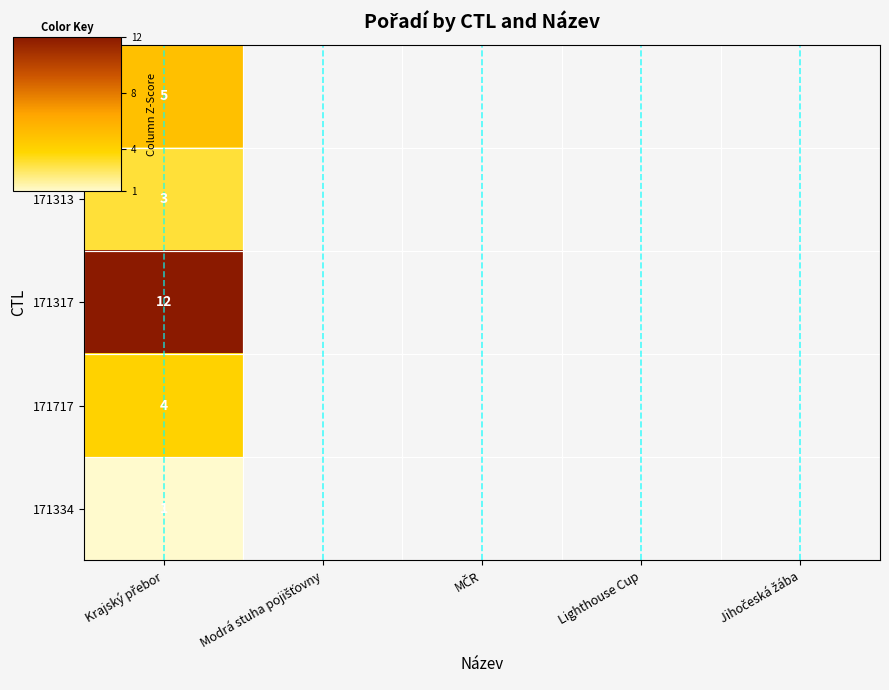

At which category is the sum across all series the highest?

Krajský přebor